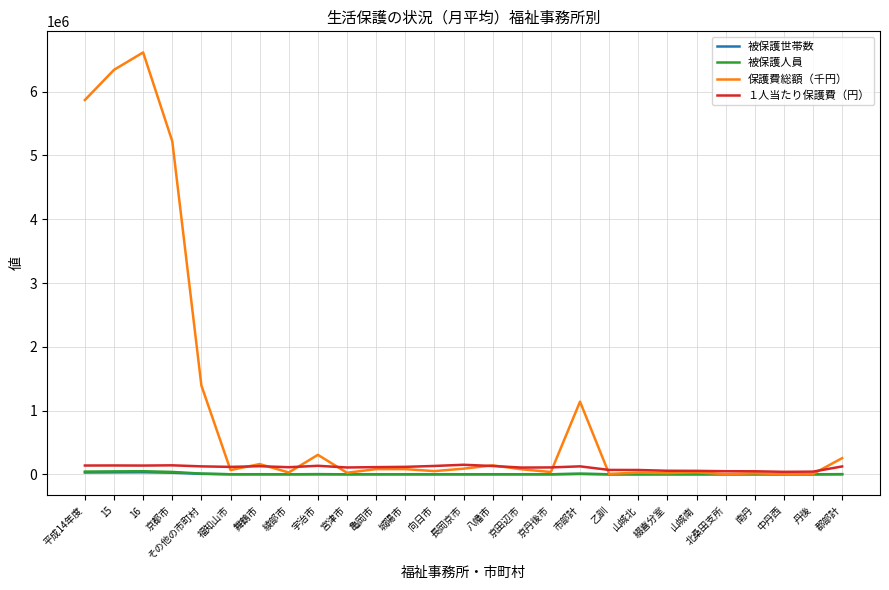

What is the sum of the 被保護人員 values at 北桑田支所 and 平成14年度?

42728